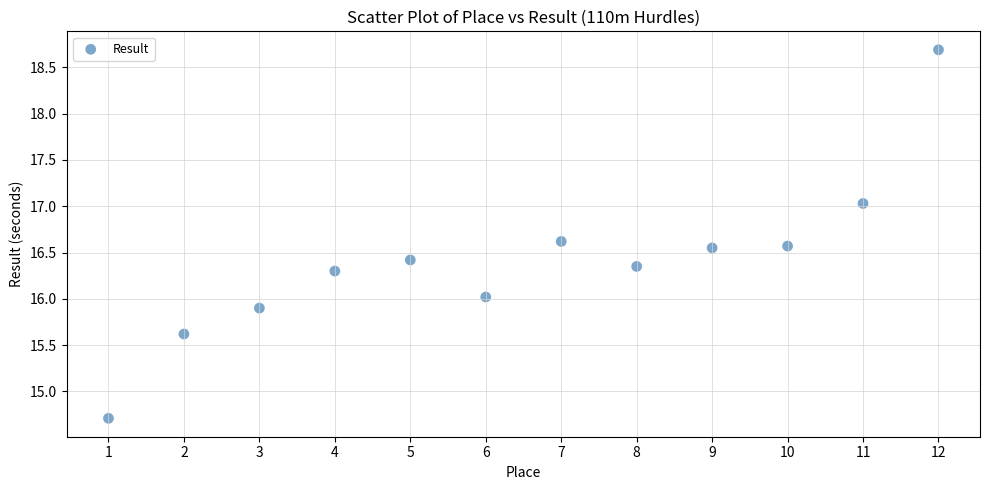

What is the range of X values (max minus min)?

11.0